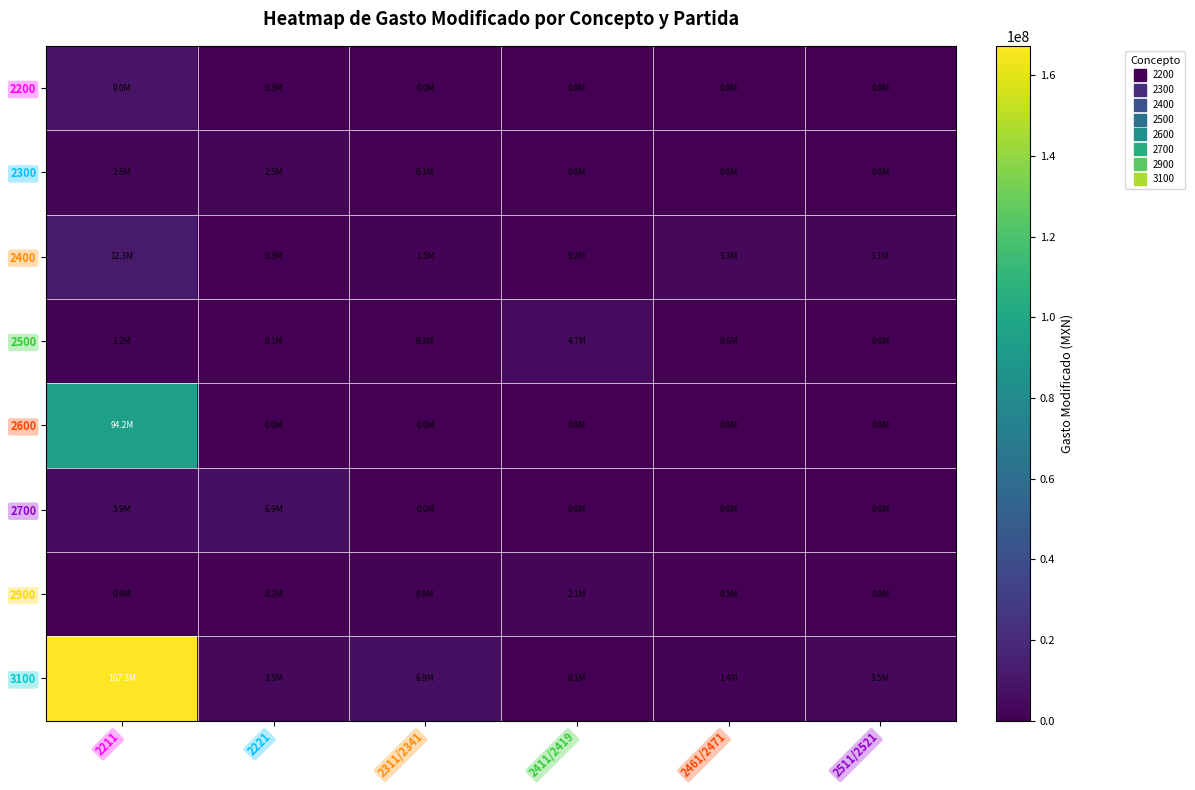

At which category does the chart reach its peak across all series?

2211